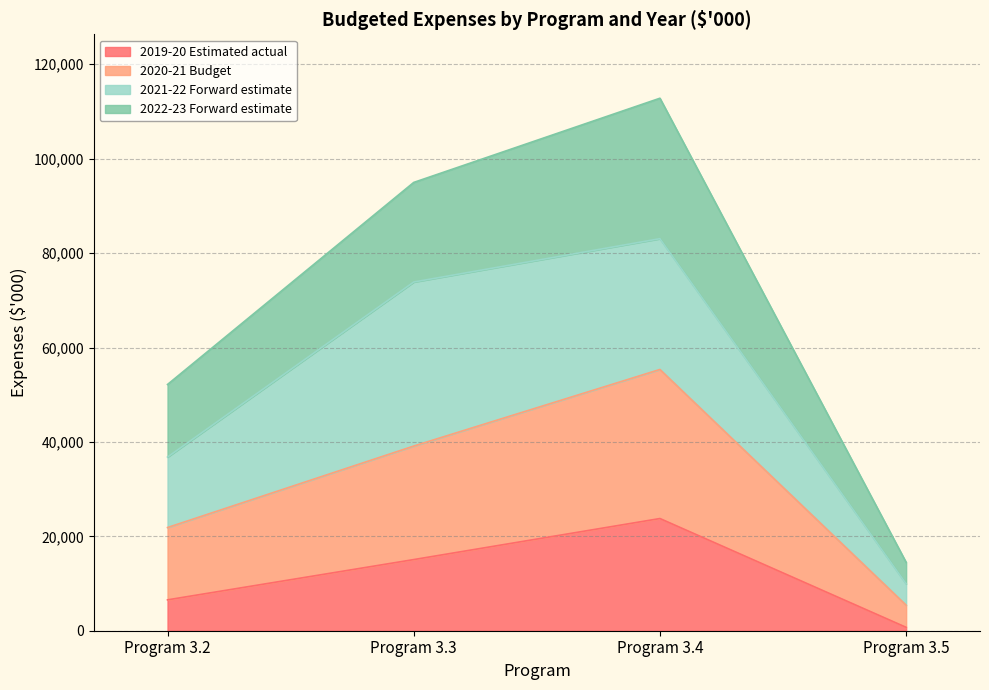

How many values in the 2022-23 Forward estimate series exceed 94970?

1